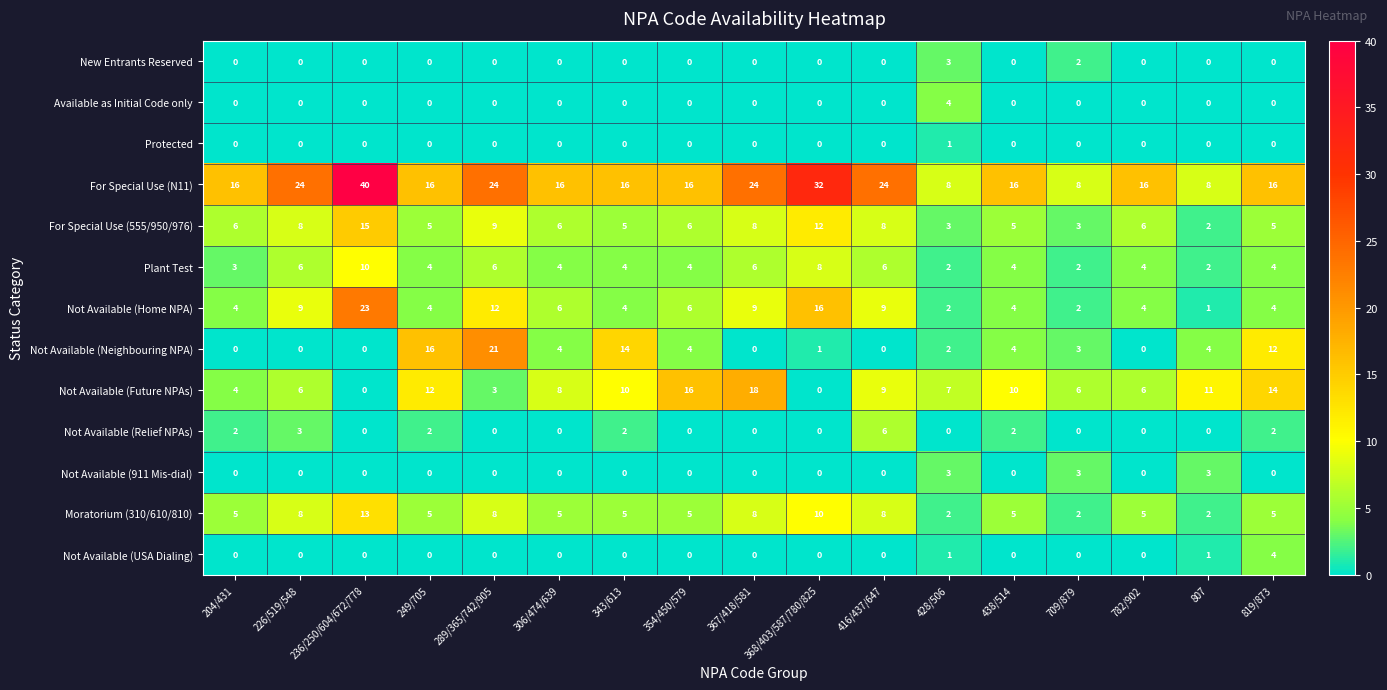

How many data points in Available as Initial Code only are above 0?

1